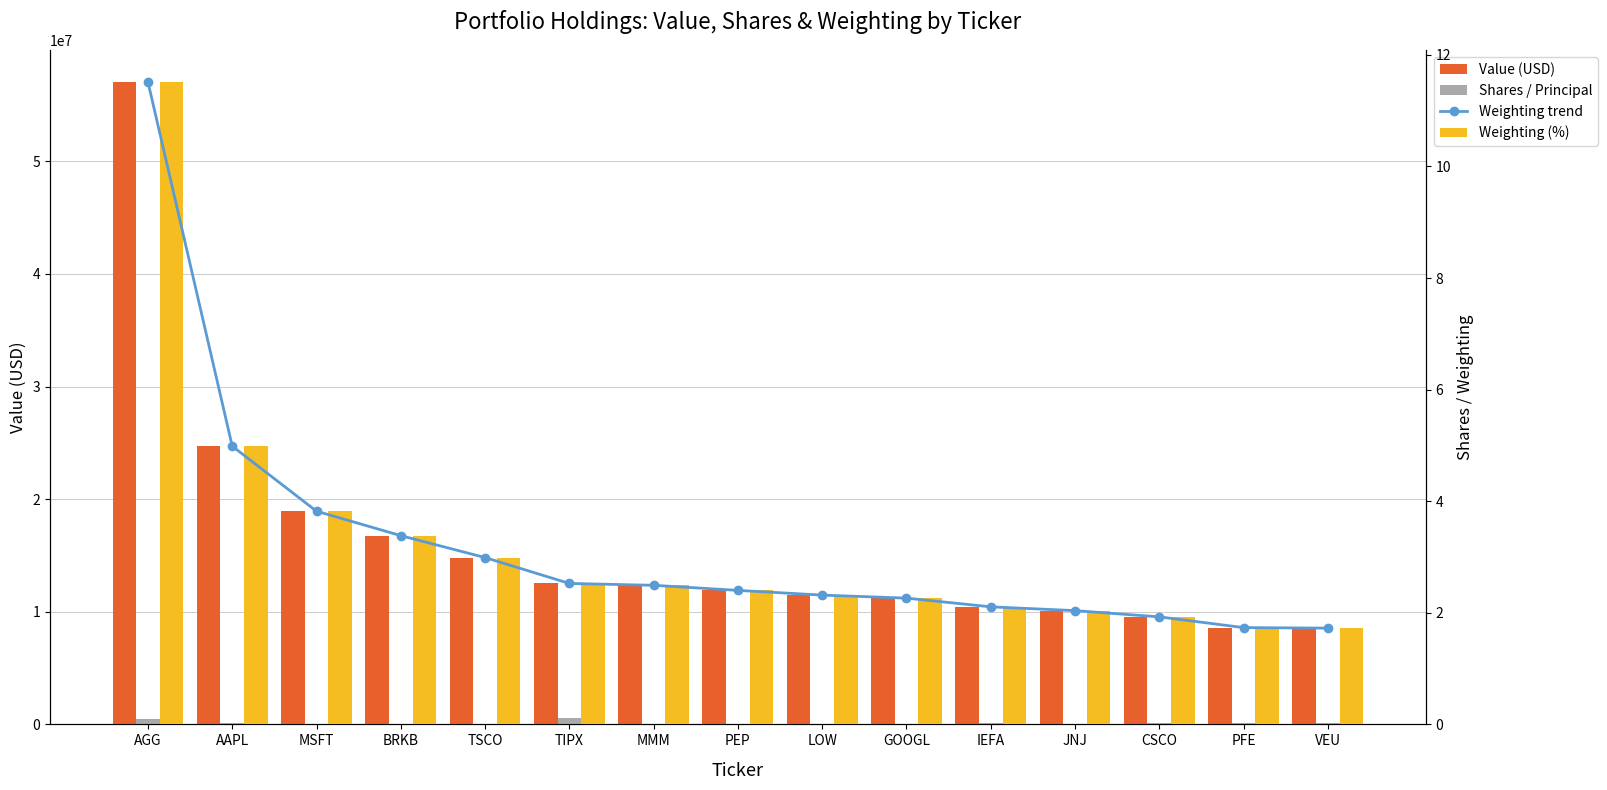

What position from the left is TSCO?

5